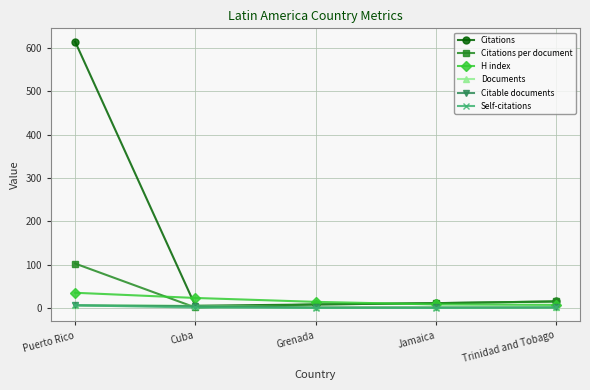

What is the spread (max minus min) of values at Trinidad and Tobago?

14.0